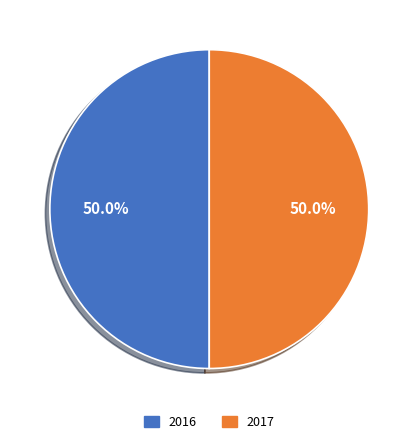

To the nearest percent, what is the average slice percentage?

50%